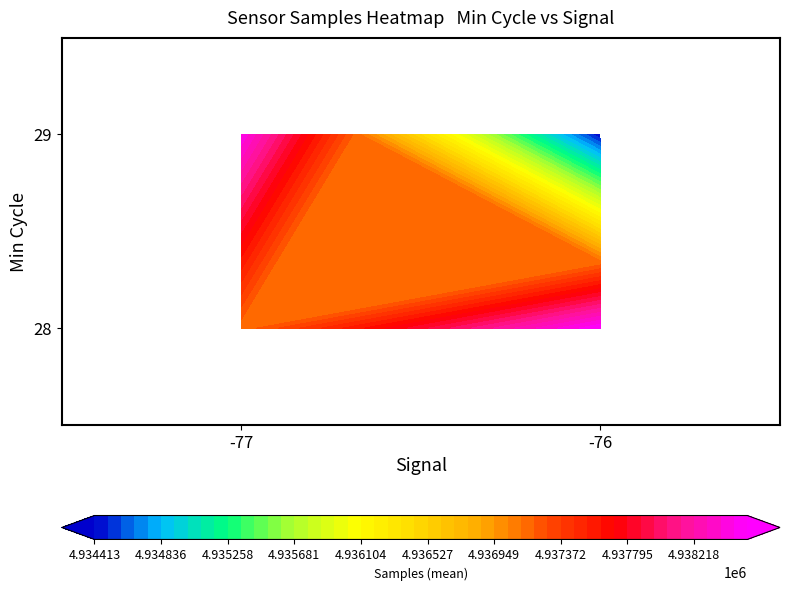

Rank the series by their average value, from highest to lowest.

28, 29